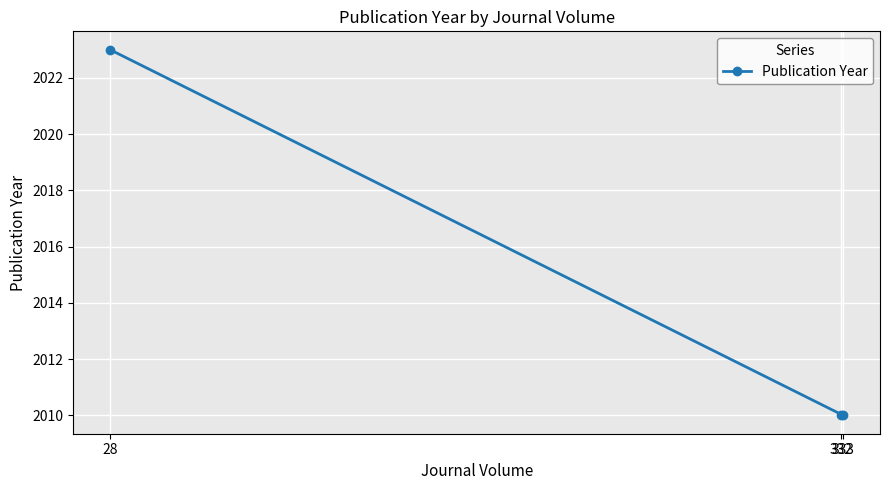

At which label is the value closest to 2016?

332